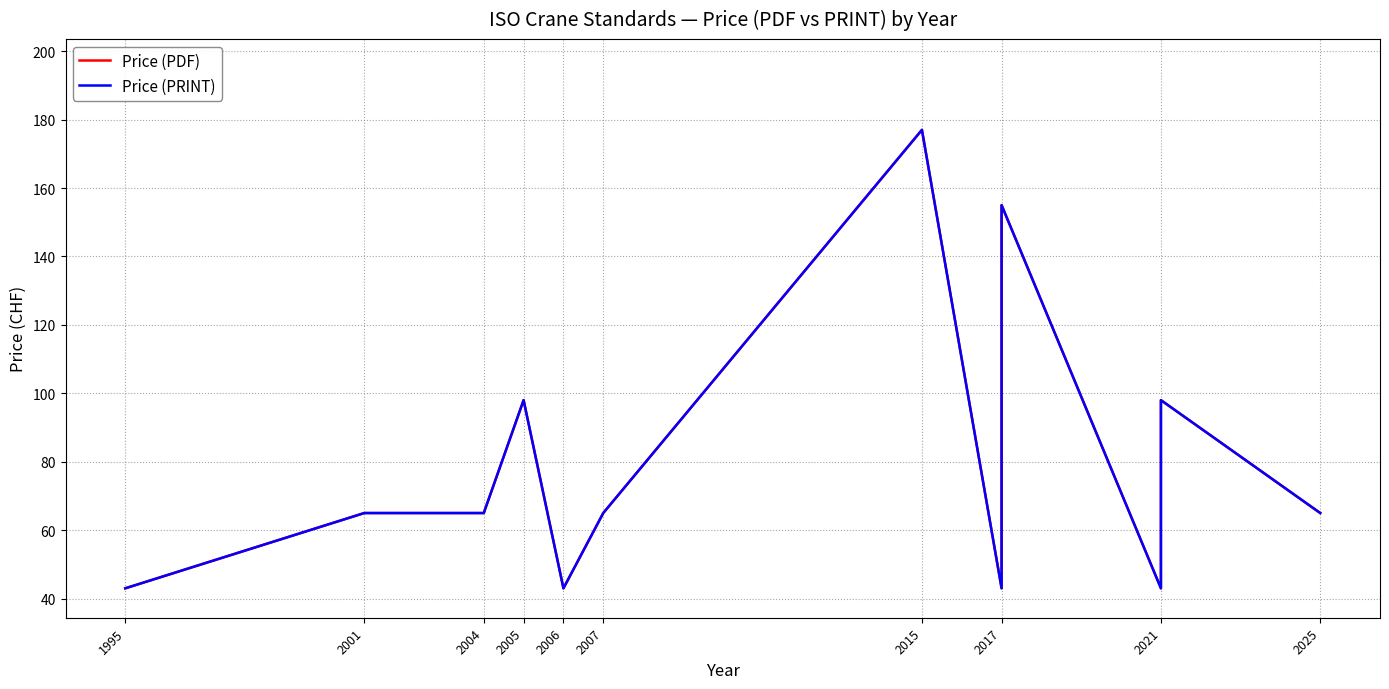

What is the highest value of the Price (PRINT) series?

177